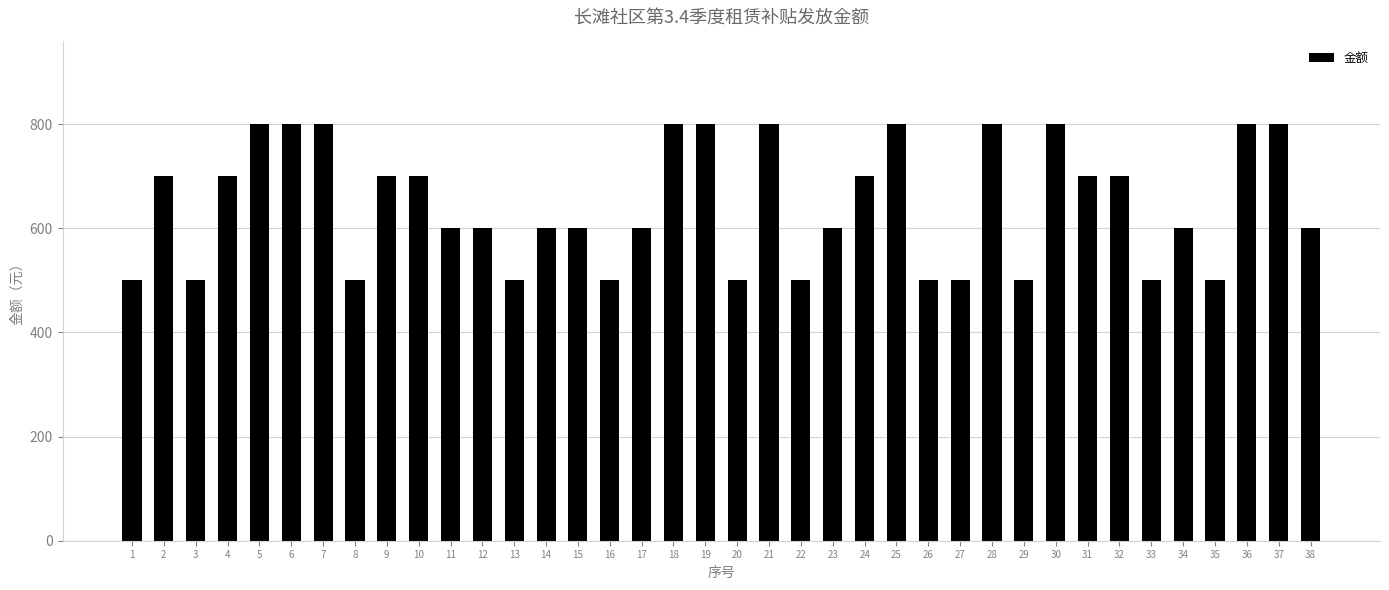

What is the value of the 20th bar from the left?

500